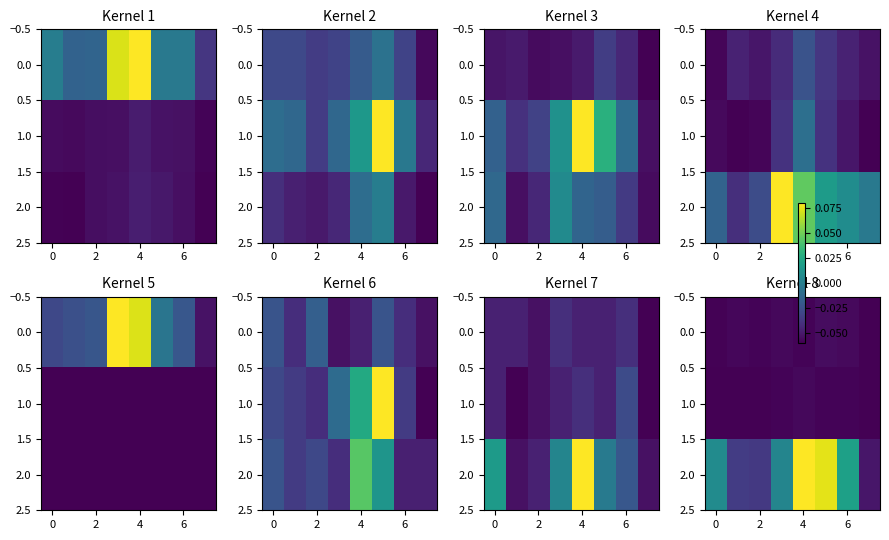

What is the difference between the maximum and minimum values in the 2.0 series?

0.1